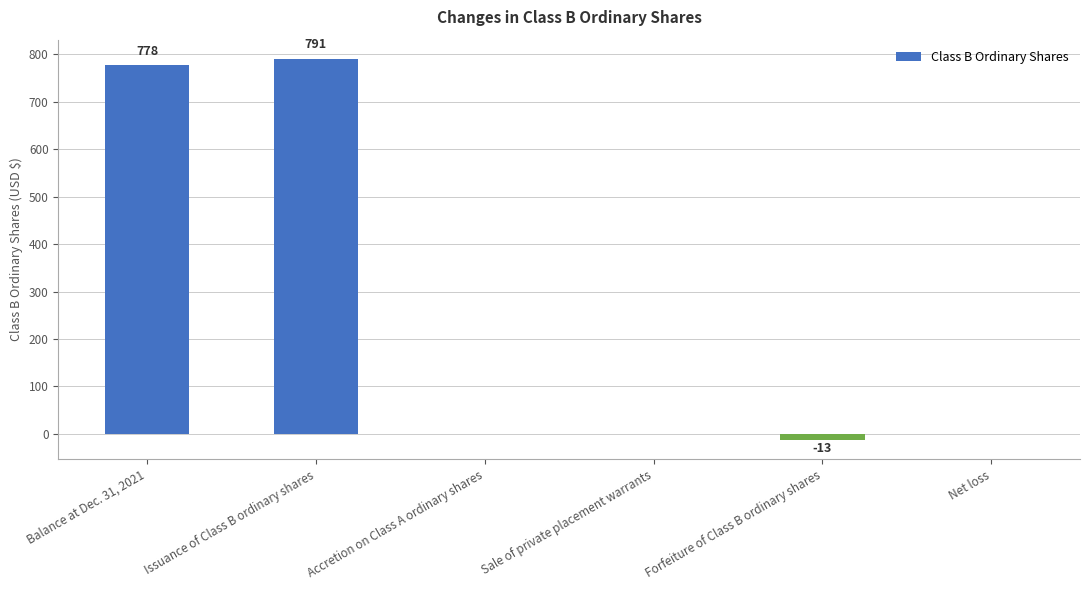

Is it true that the value at Net loss is 0?

True